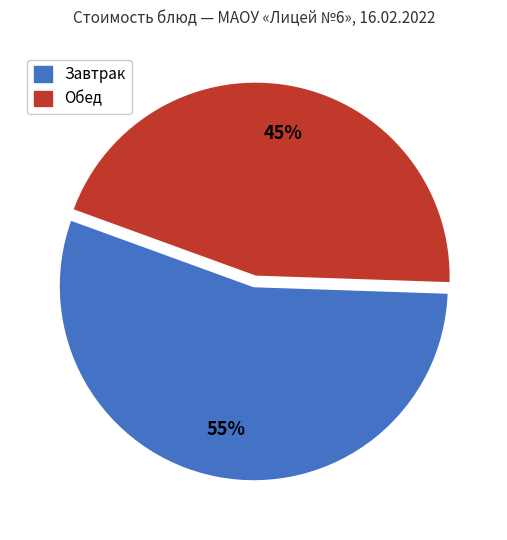

To the nearest percent, what is the difference between the largest and smallest slice percentages?

10%